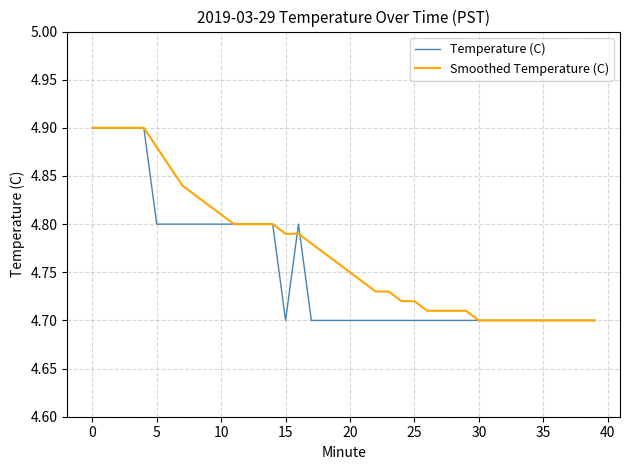

Which series has the largest total across all categories?

Smoothed Temperature (C)